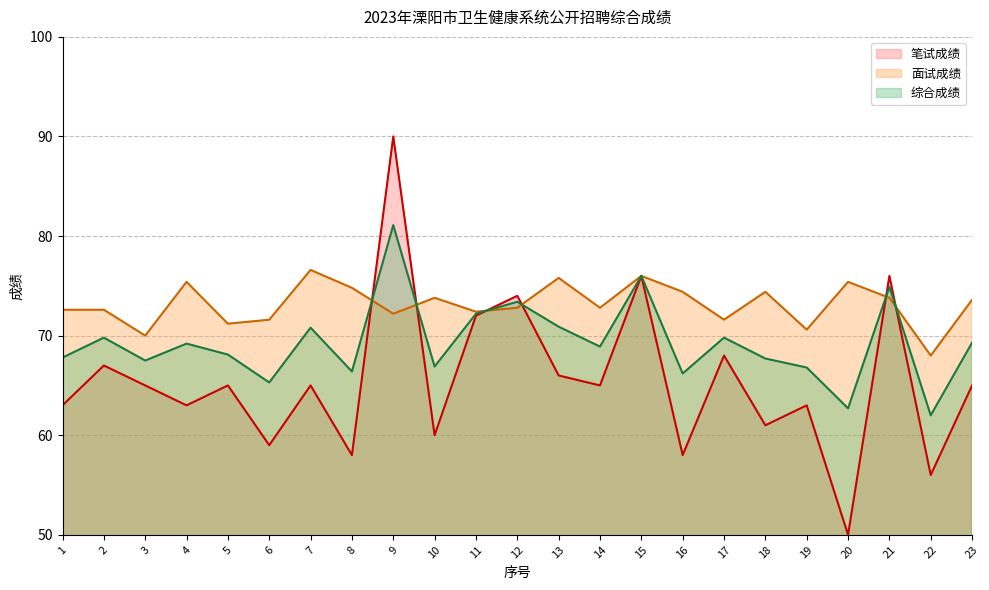

What is the difference between the 综合成绩 values at 7 and 11?

1.4